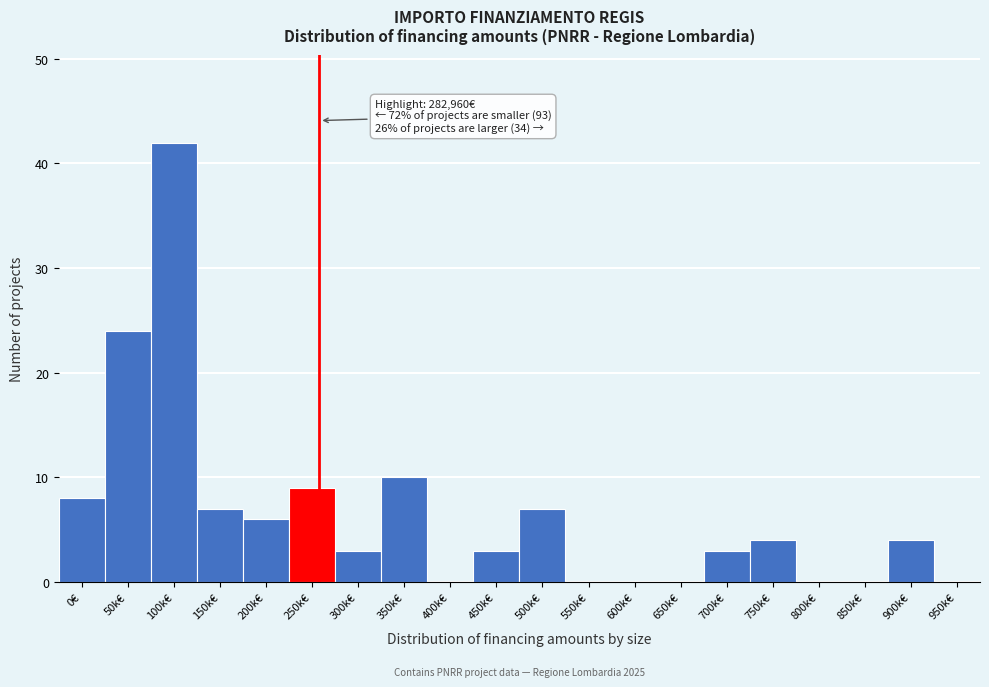

Reading left to right, list all the values displayed in this chart.

0€=8	50k€=24	100k€=42	150k€=7	200k€=6	250k€=9	300k€=3	350k€=10	400k€=0	450k€=3	500k€=7	550k€=0	600k€=0	650k€=0	700k€=3	750k€=4	800k€=0	850k€=0	900k€=4	950k€=0